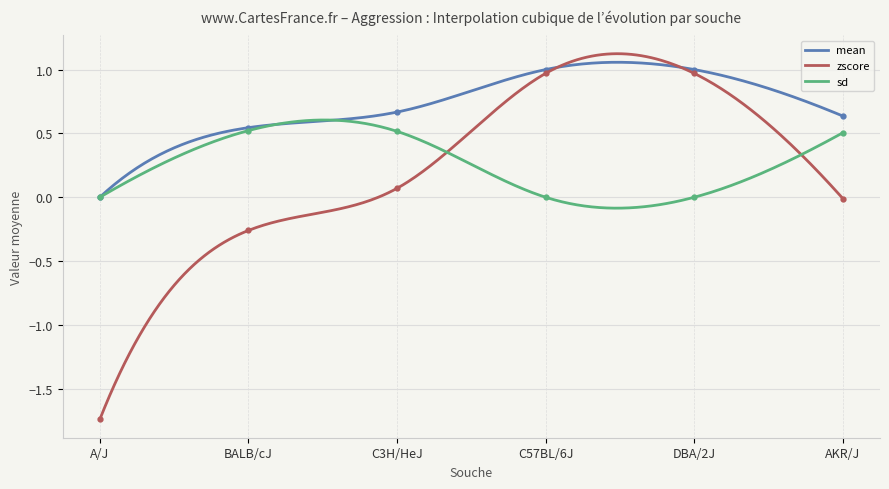

How many data points in mean are above 0?

5